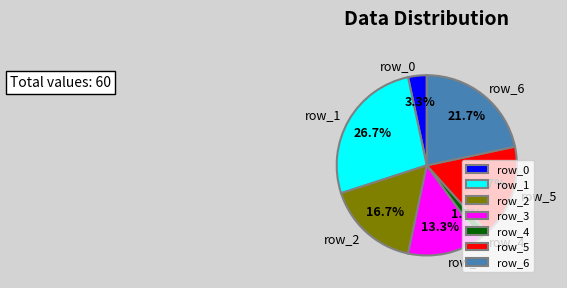

What is the smallest slice in the pie chart?

row_4